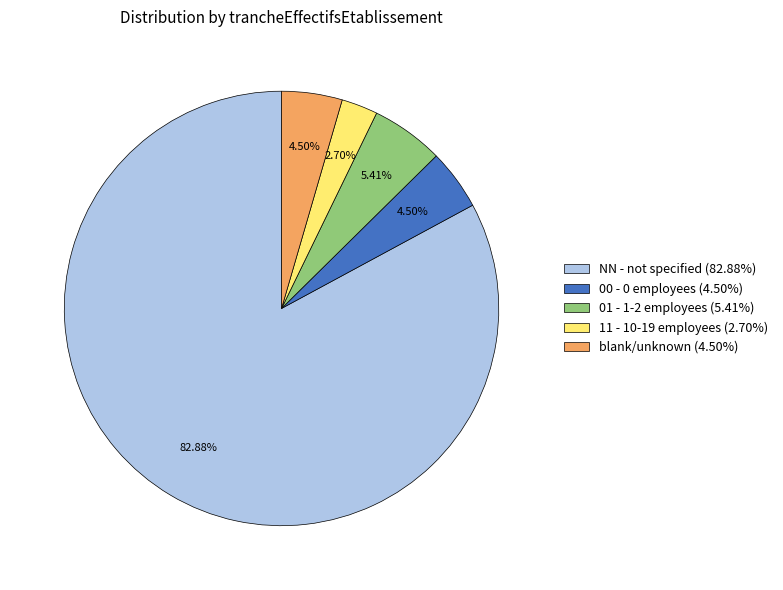

What is the majority slice?

NN - not specified (82.88%)